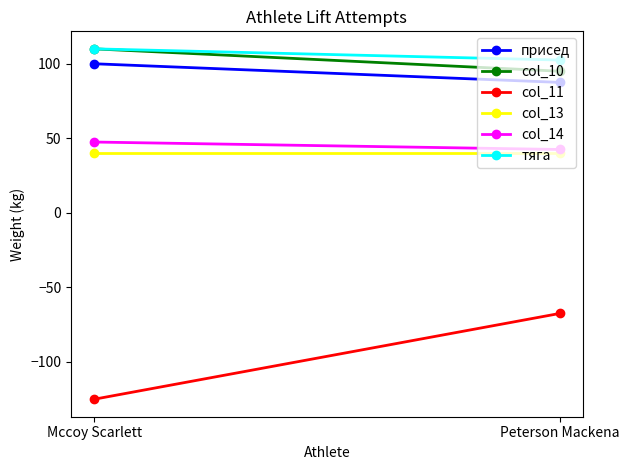

How many lines are shown in the chart?

6